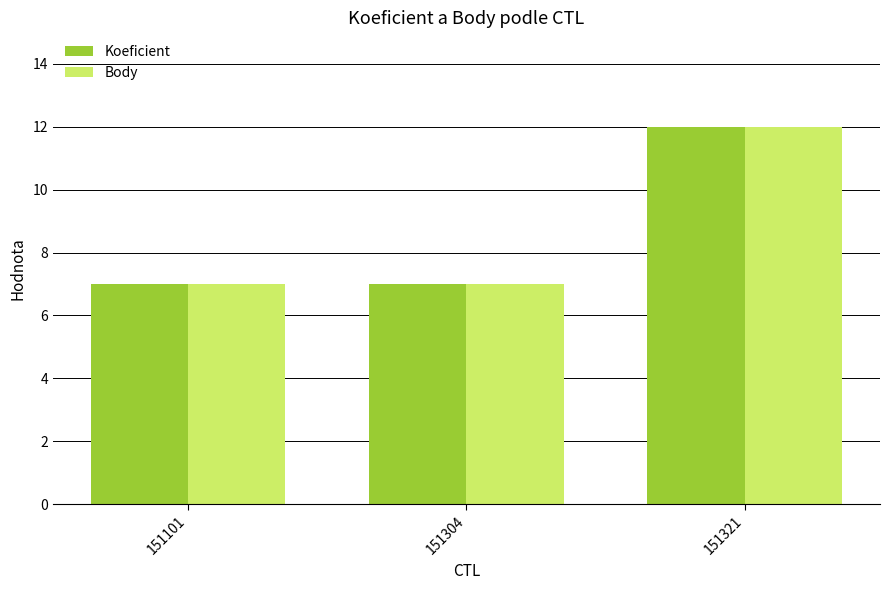

How many bars are there in total?

6